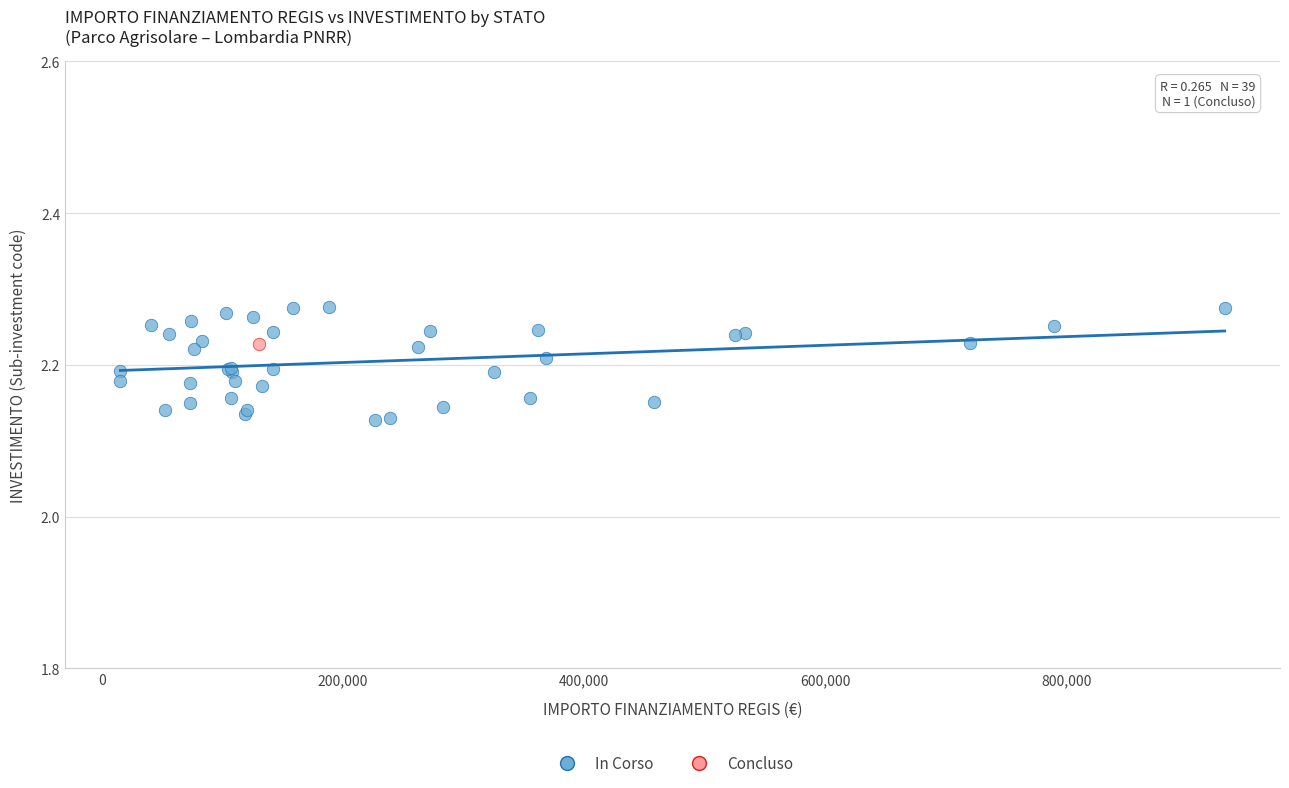

What are all the series names shown in the legend?

In Corso, Concluso